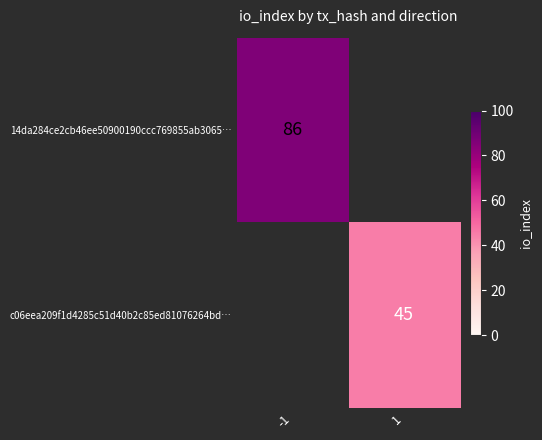

Is it true that 14da284ce2cb46ee50900190ccc769855ab3065… equals 86 at -1?

True